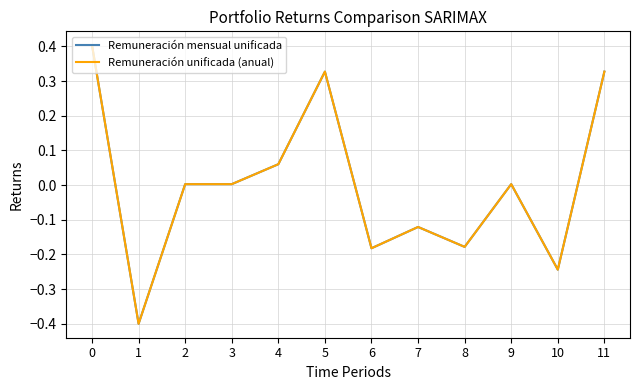

Is it true that Remuneración unificada (anual) equals 0.1 at 4?

True